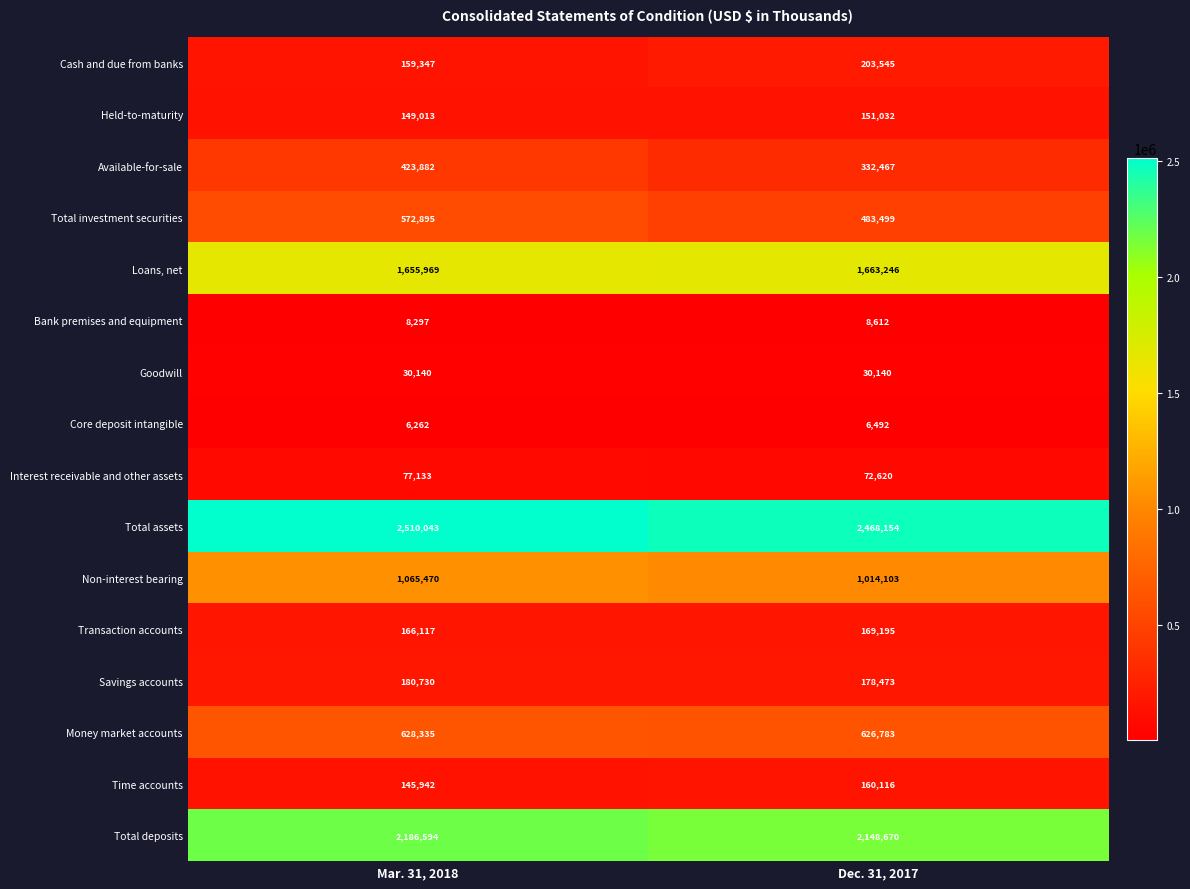

Rank the series at Dec. 31, 2017 from highest to lowest value.

Total assets, Total deposits, Loans, net, Non-interest bearing, Money market accounts, Total investment securities, Available-for-sale, Cash and due from banks, Savings accounts, Transaction accounts, Time accounts, Held-to-maturity, Interest receivable and other assets, Goodwill, Bank premises and equipment, Core deposit intangible